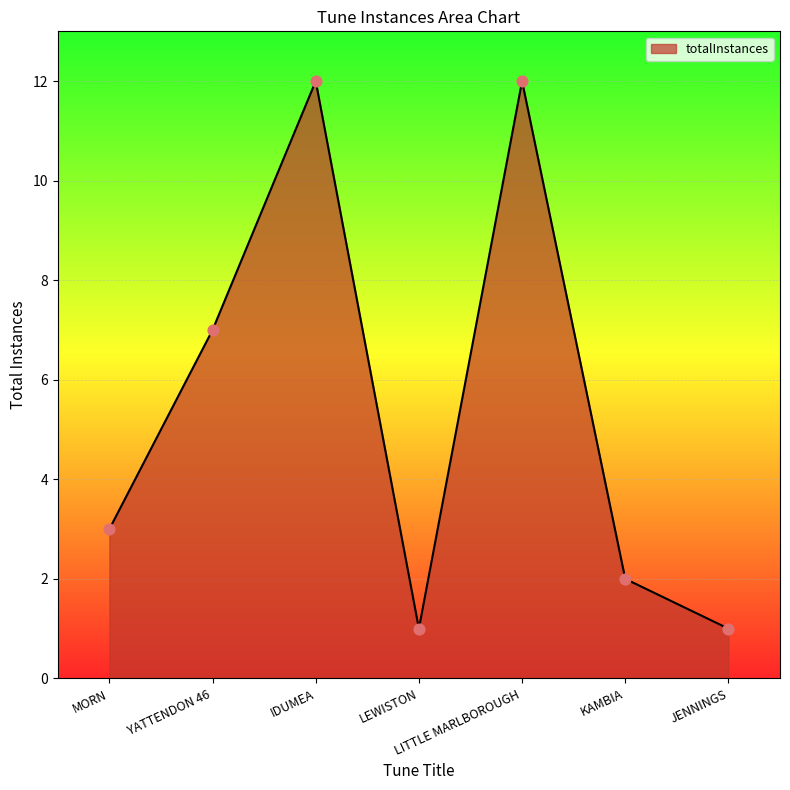

What is the ratio of the value at KAMBIA to the value at LEWISTON?

2.0